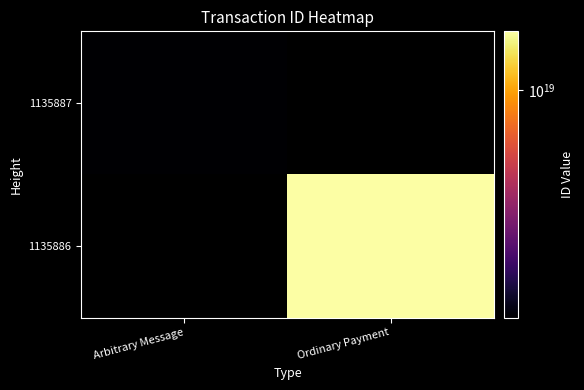

What is the maximum value shown in the chart?

16725861950464847872